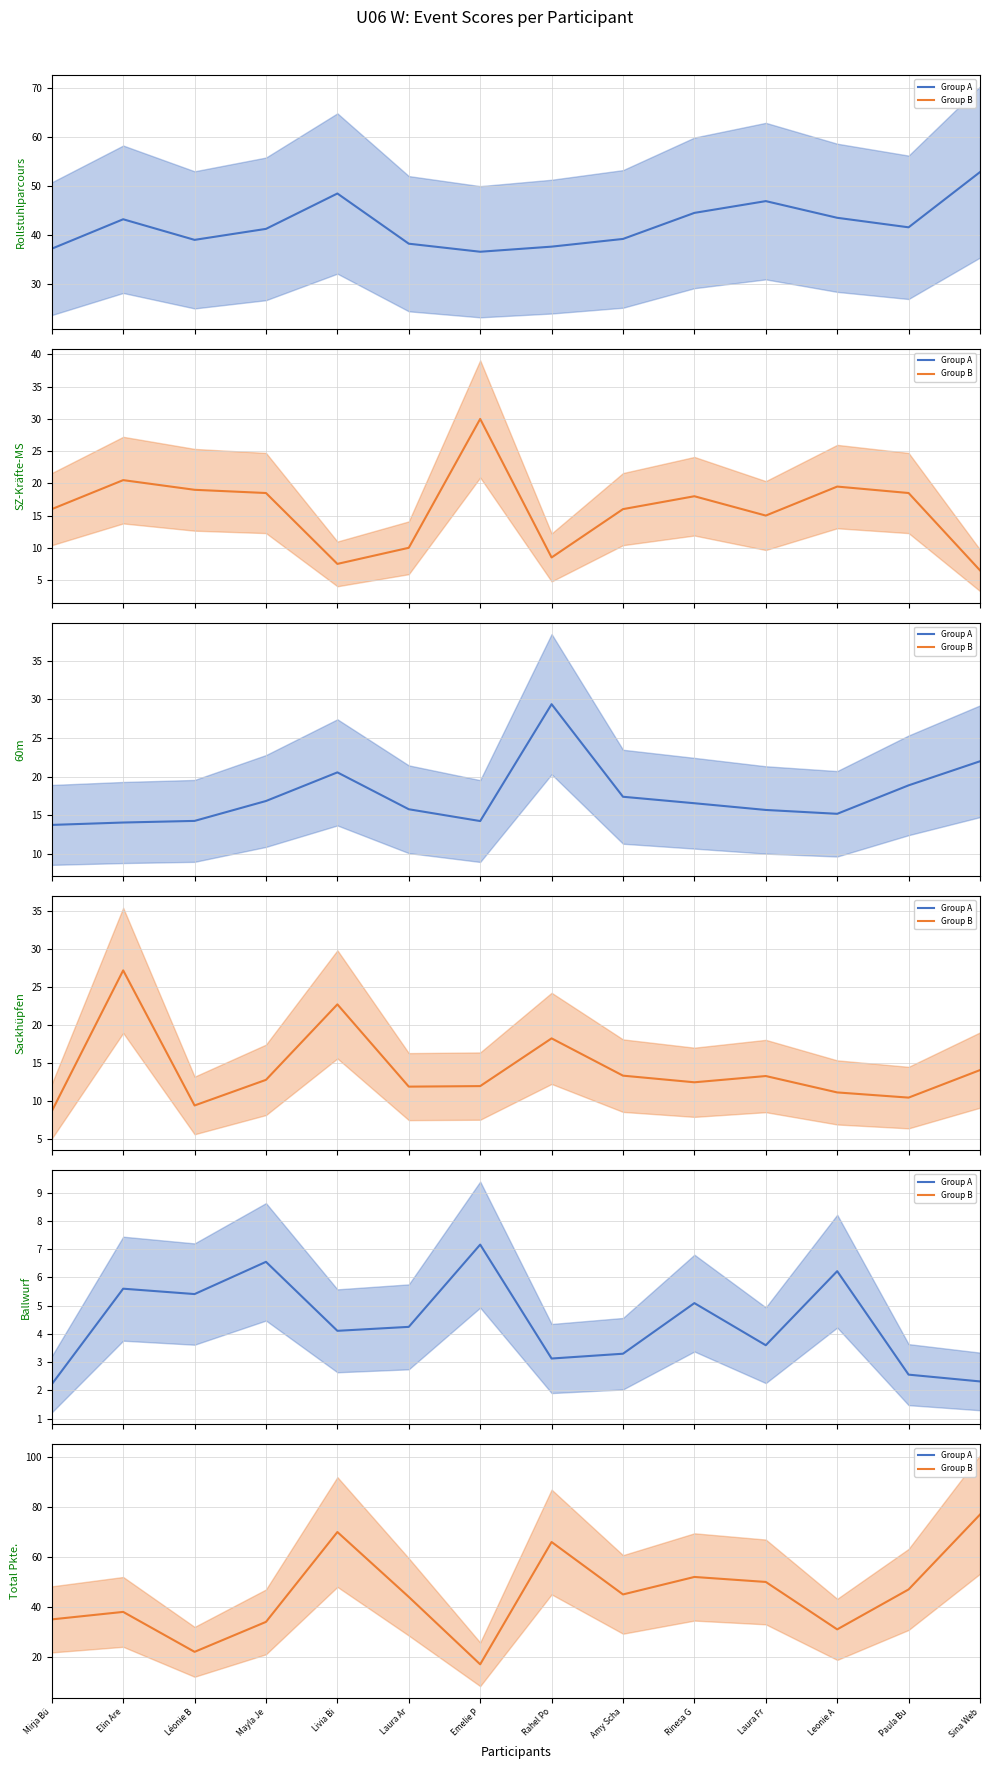

What is the lowest value of the Ballwurf series?

2.2